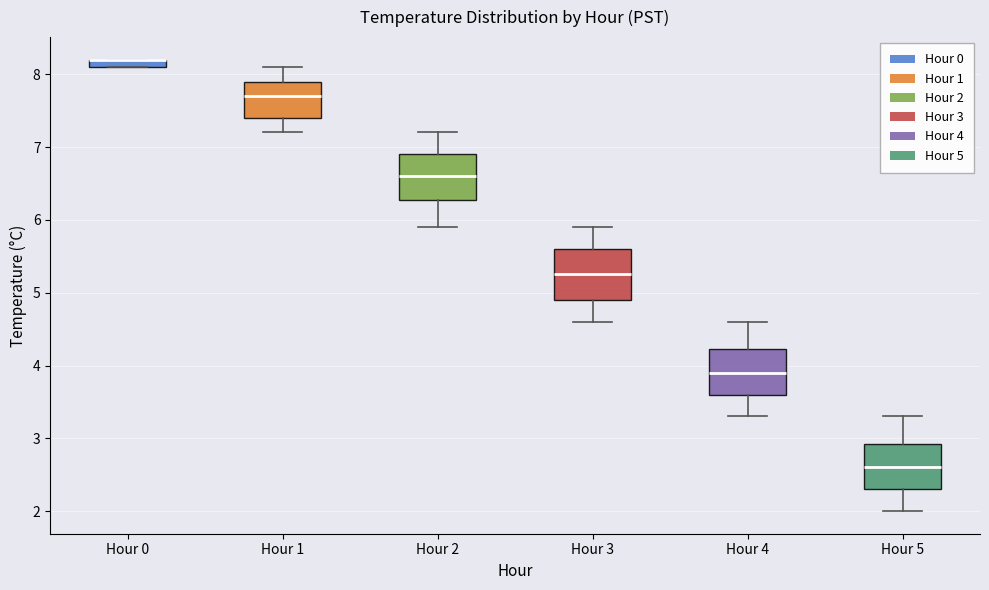

Where does the upper whisker of the box for Hour 1 end on the y-axis? The values are not printed on the chart, so give them approximately, as read against the axis.

8.1